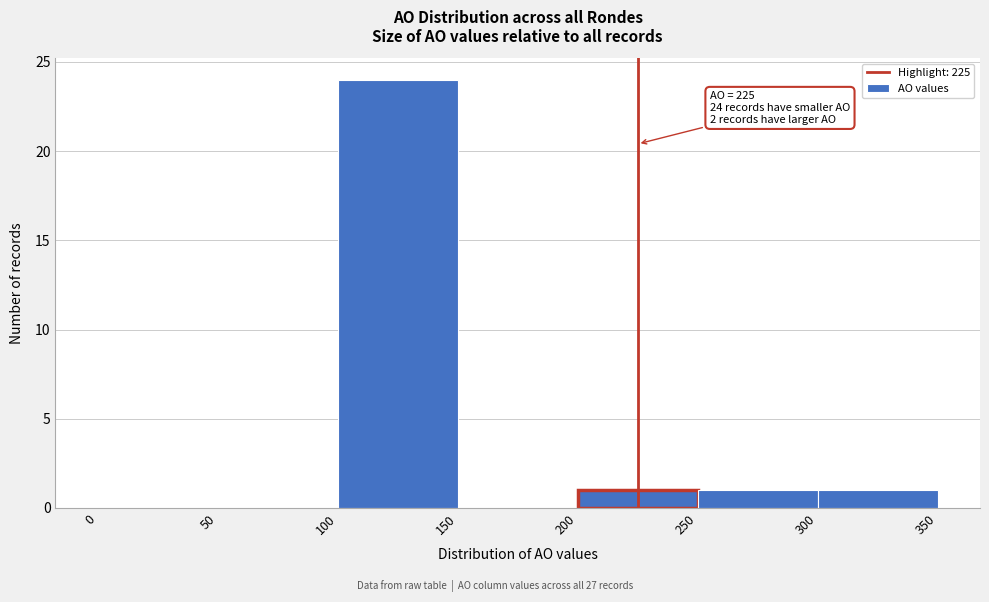

Which range on the x-axis has the tallest bar?

100 to 150